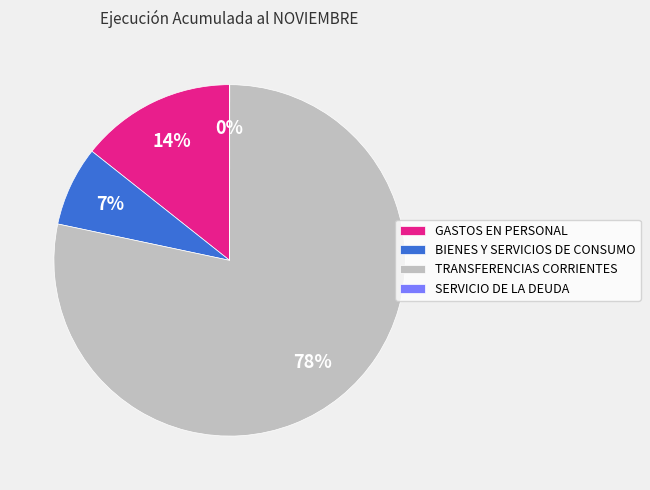

Which category accounts for the majority?

TRANSFERENCIAS CORRIENTES